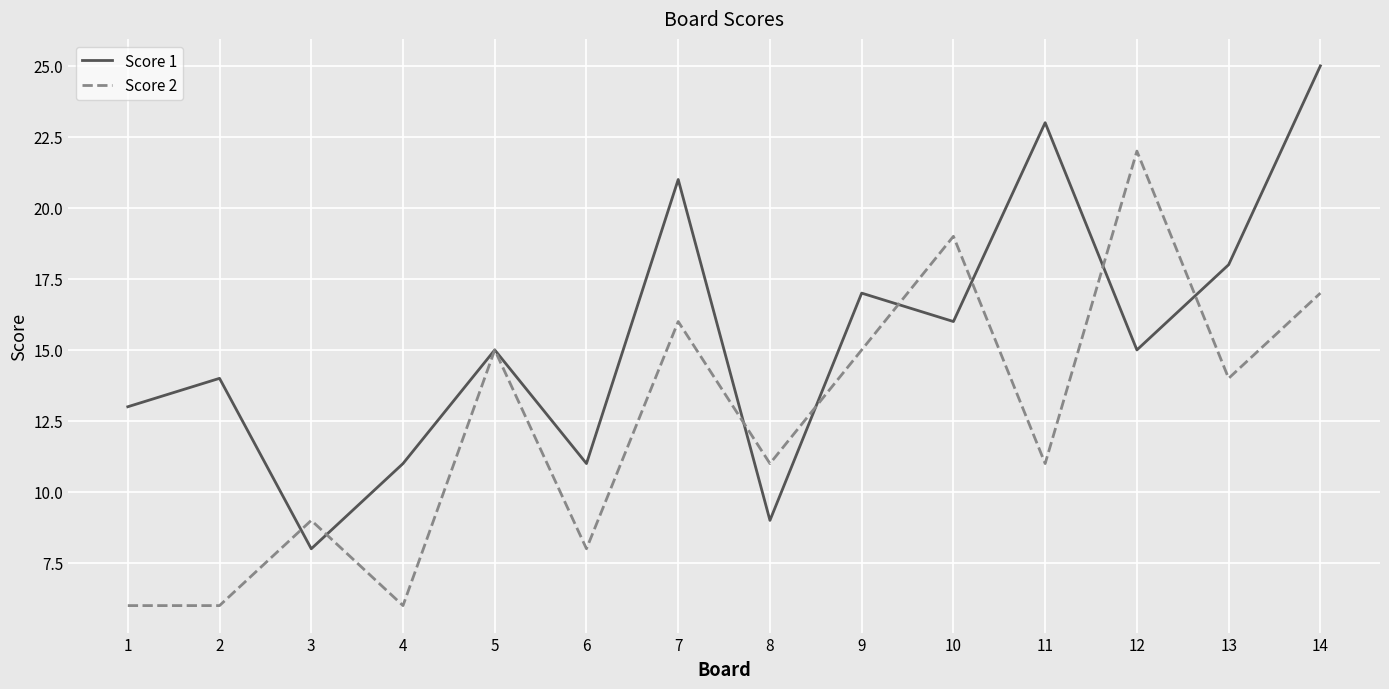

What are all the series names shown in the legend?

Score 1, Score 2